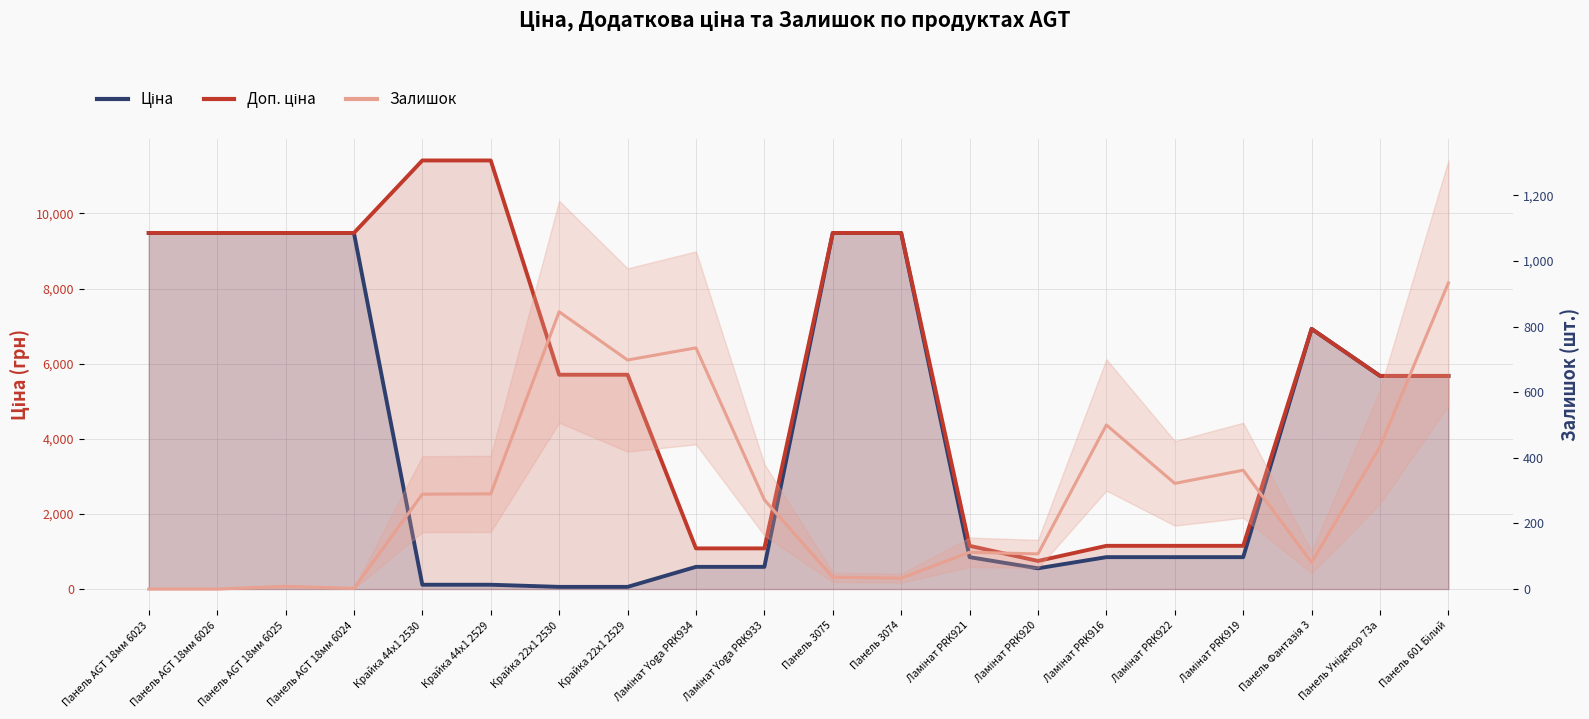

True or false: Доп. ціна and Ціна intersect in this chart.

False